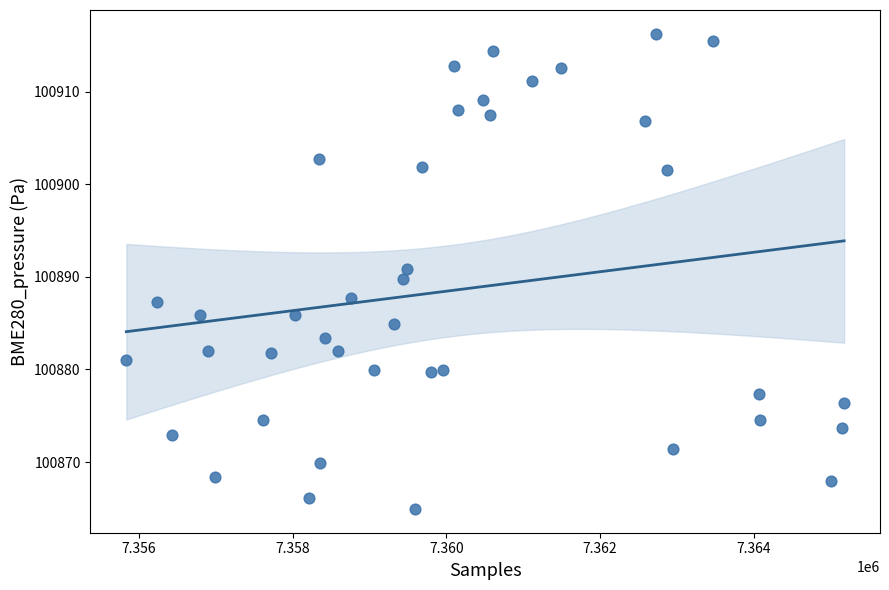

What is the range of Y values (max minus min)?

51.3